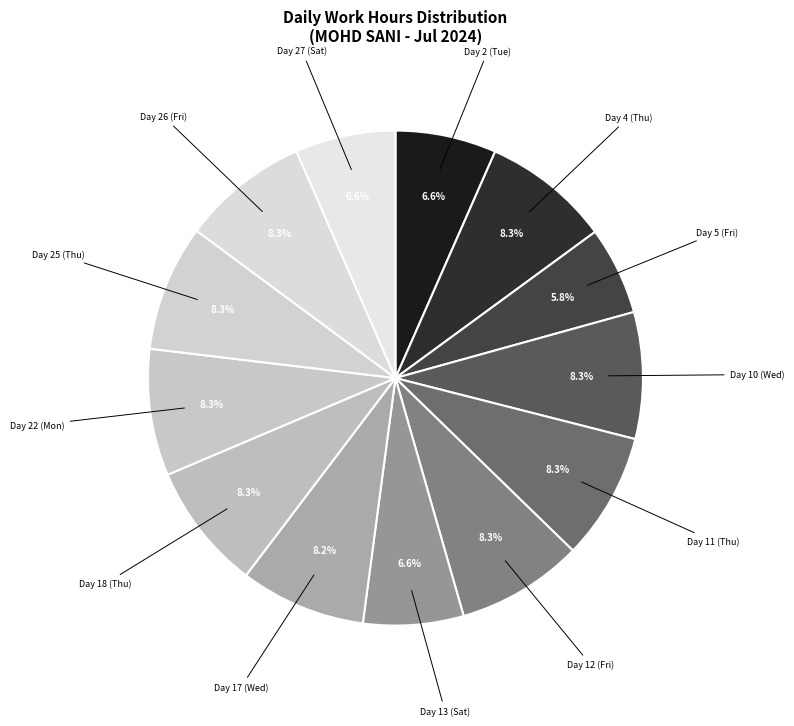

Do Day 12 (Fri) and Day 13 (Sat) together represent more than half of the pie?

No